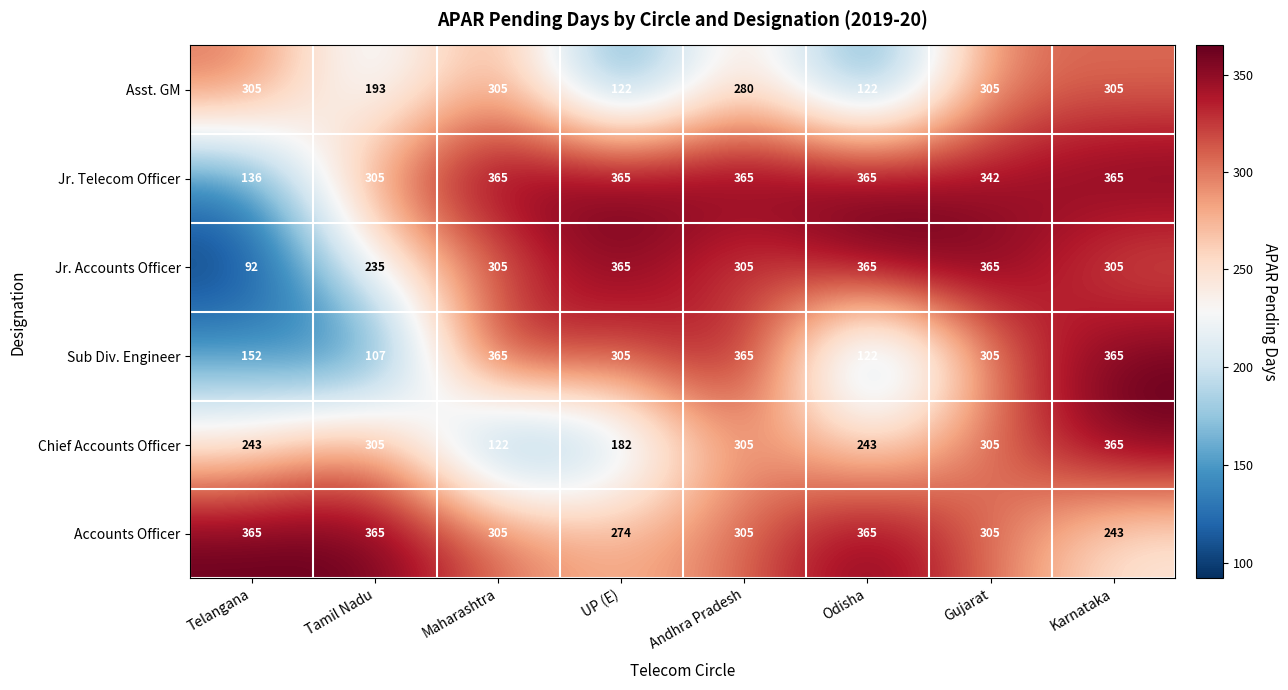

Which series has the largest range (max minus min)?

Jr. Accounts Officer